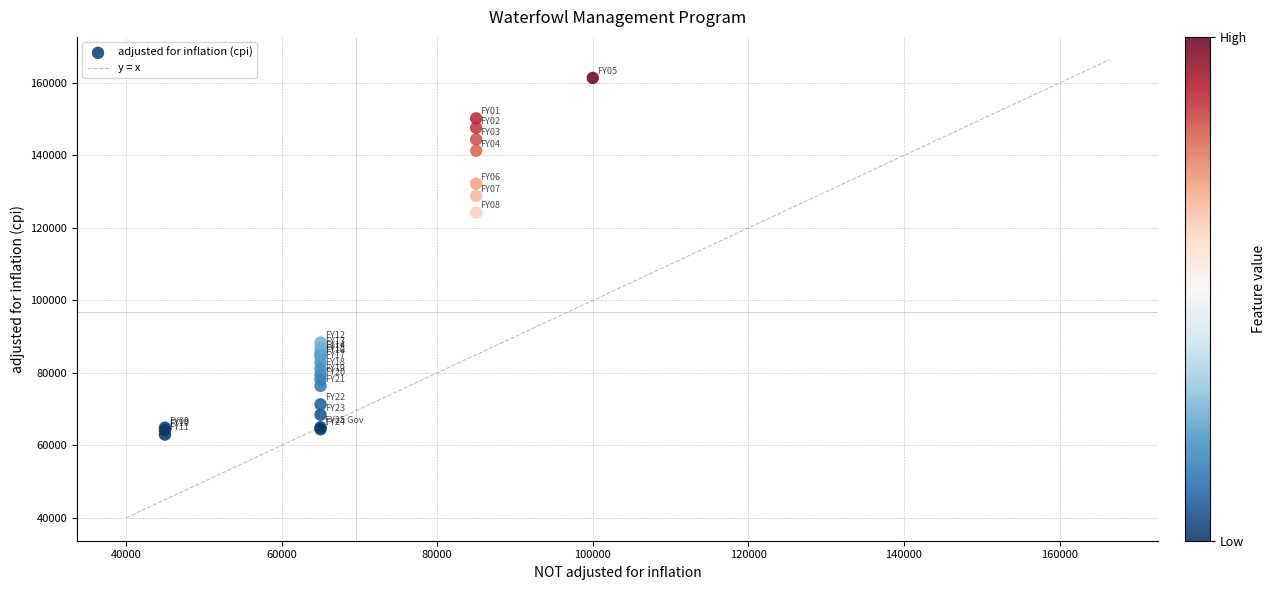

What Y value in the scatter plot is closest to 112190?

124237